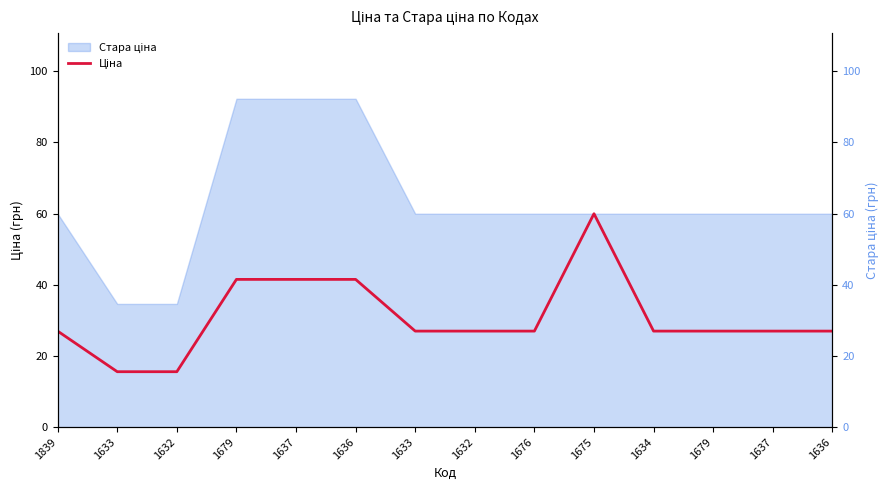

Is it true that the value at 1633 is 47.2?

False